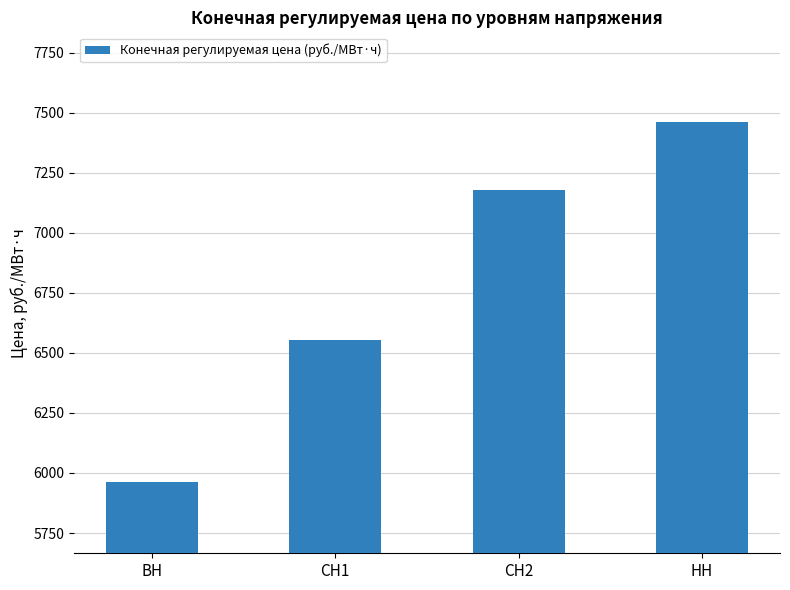

Does the chart contain any negative values?

No